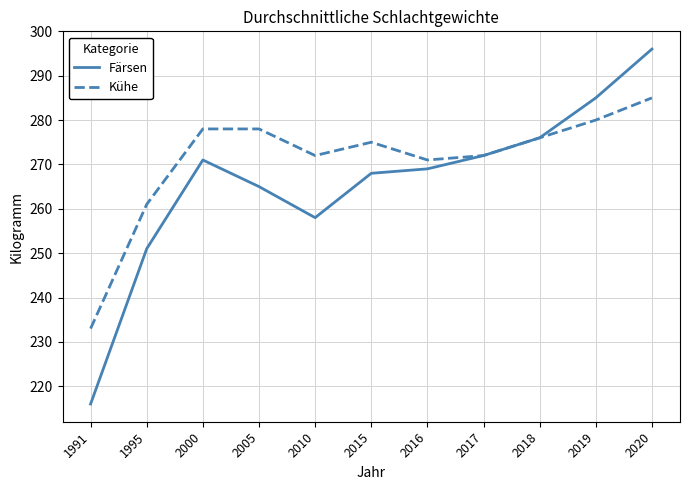

Between 1995 and 2005, which series saw the biggest shift?

Kühe